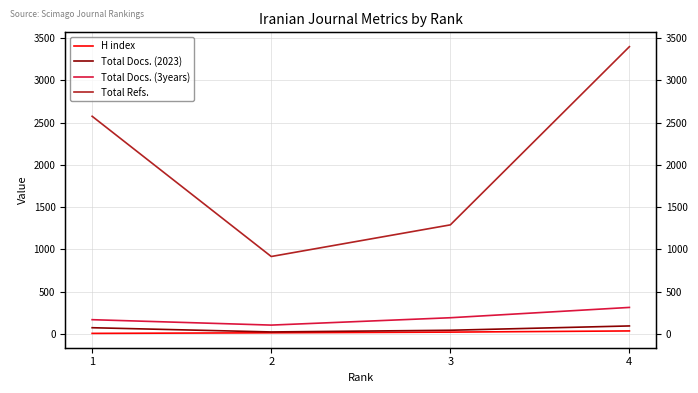

Where is the first local minimum for Total Docs. (3years)?

2